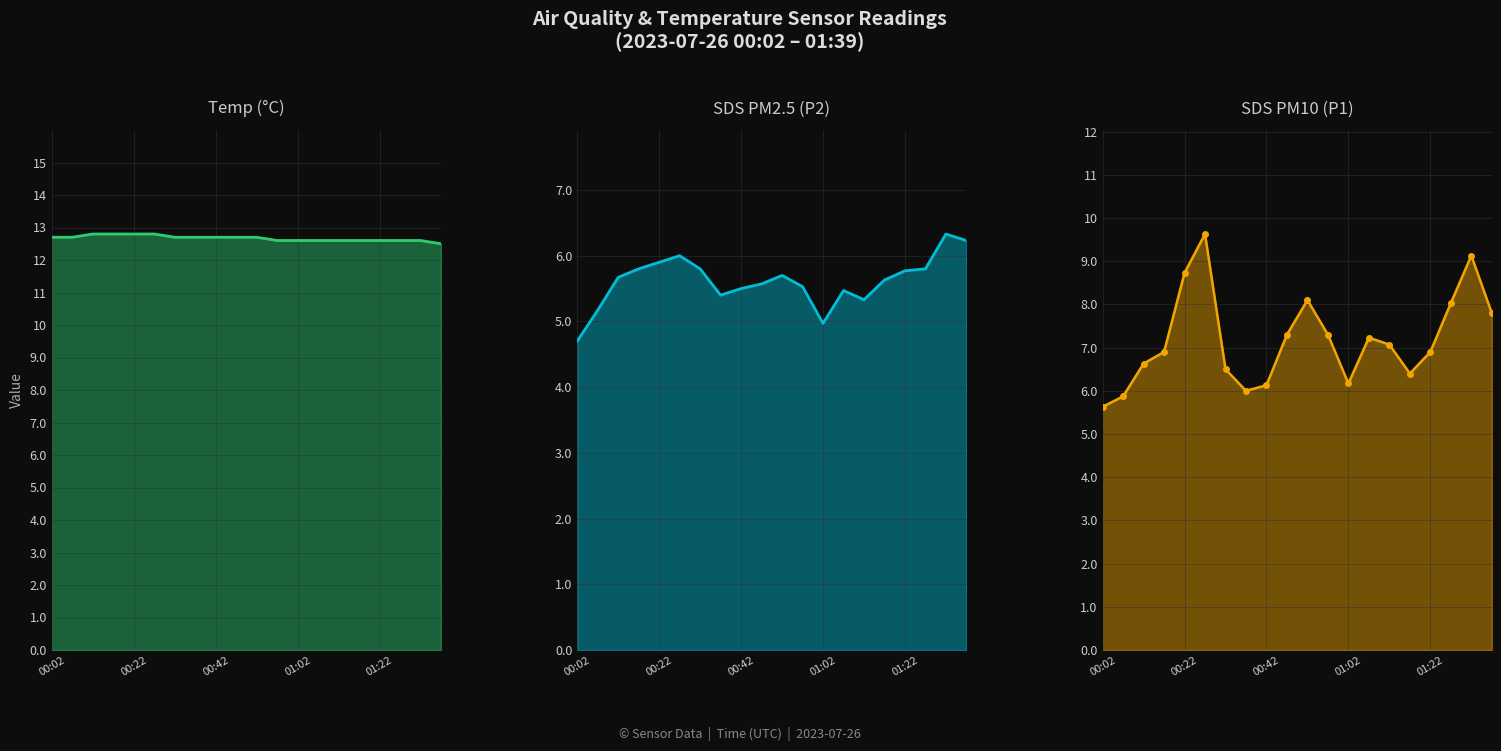

What is the spread (max minus min) of values at 9?

7.1